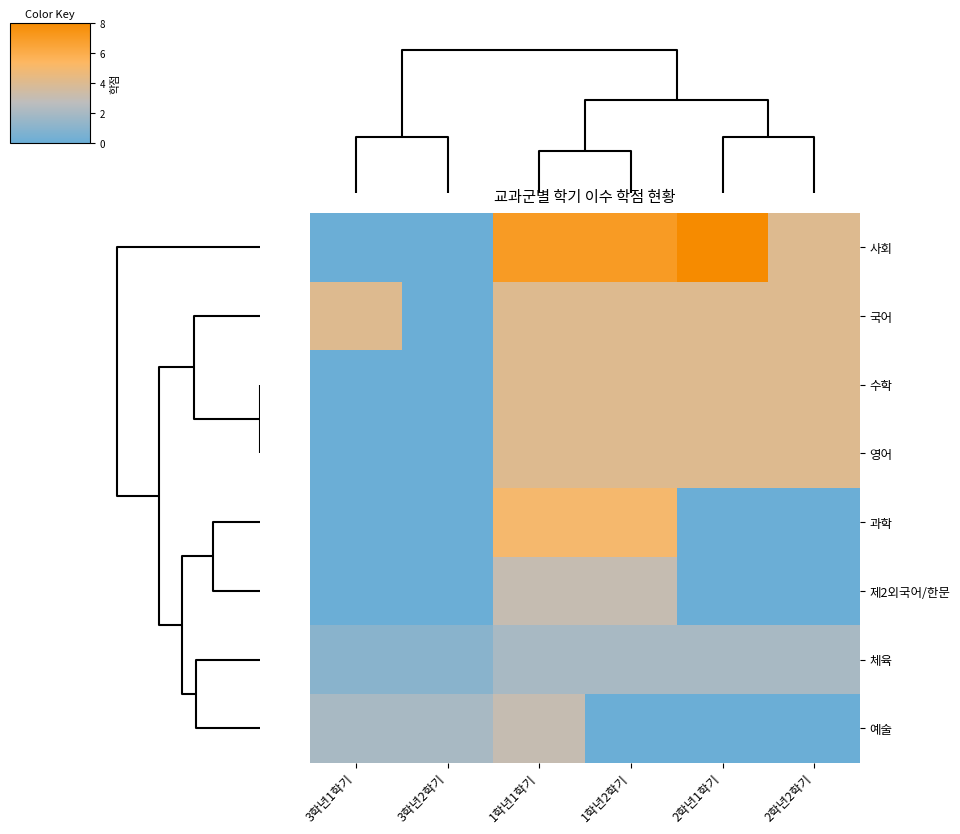

At how many categories does at least one series exceed 1?

6